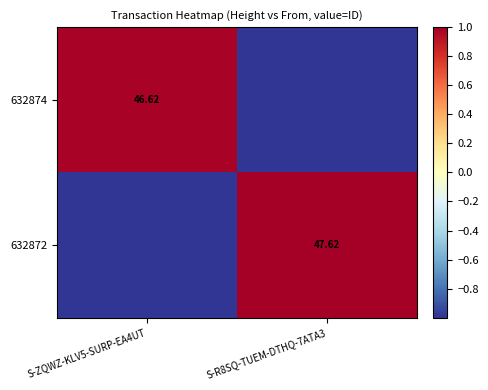

Where does the 632874 series first go above 0?

S-ZQWZ-KLV5-SURP-EA4UT